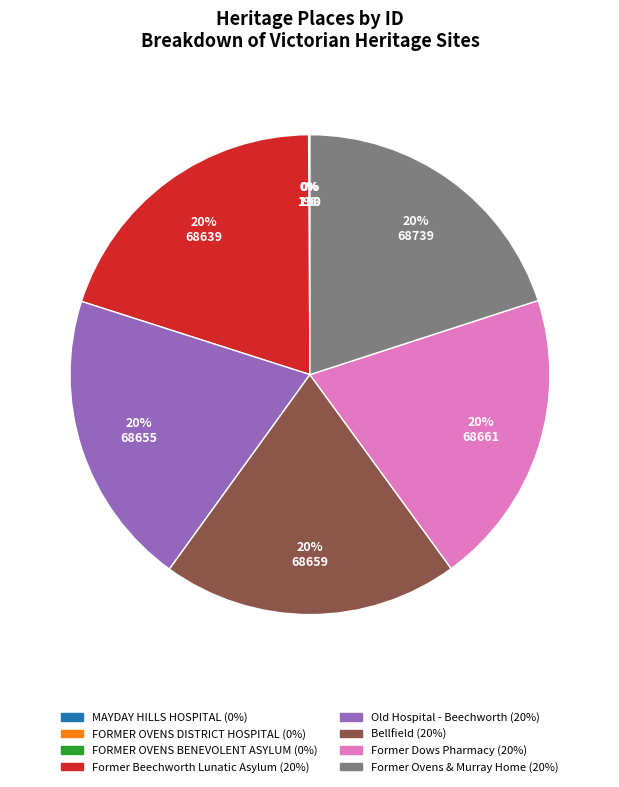

Does any single category account for the majority?

No